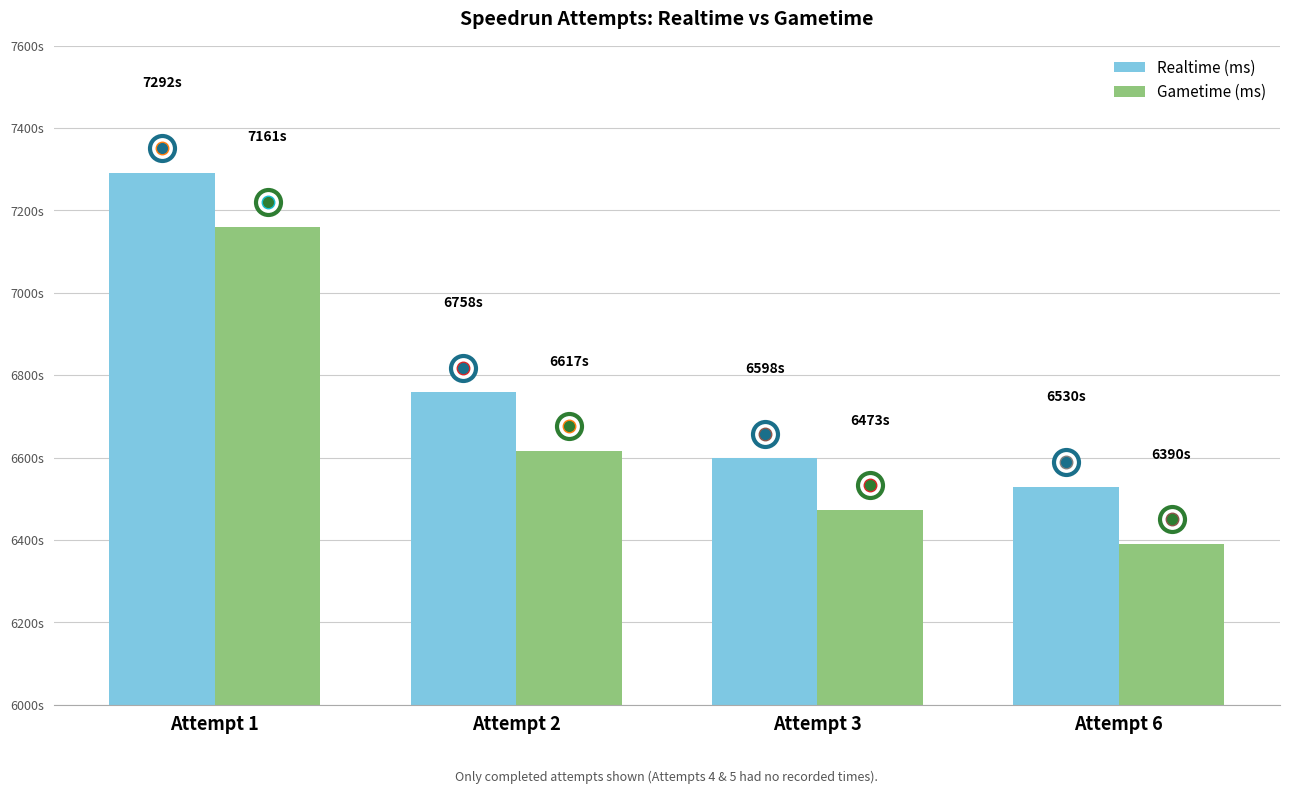

List the series in order of their peak value, highest first.

Realtime (ms), Gametime (ms)